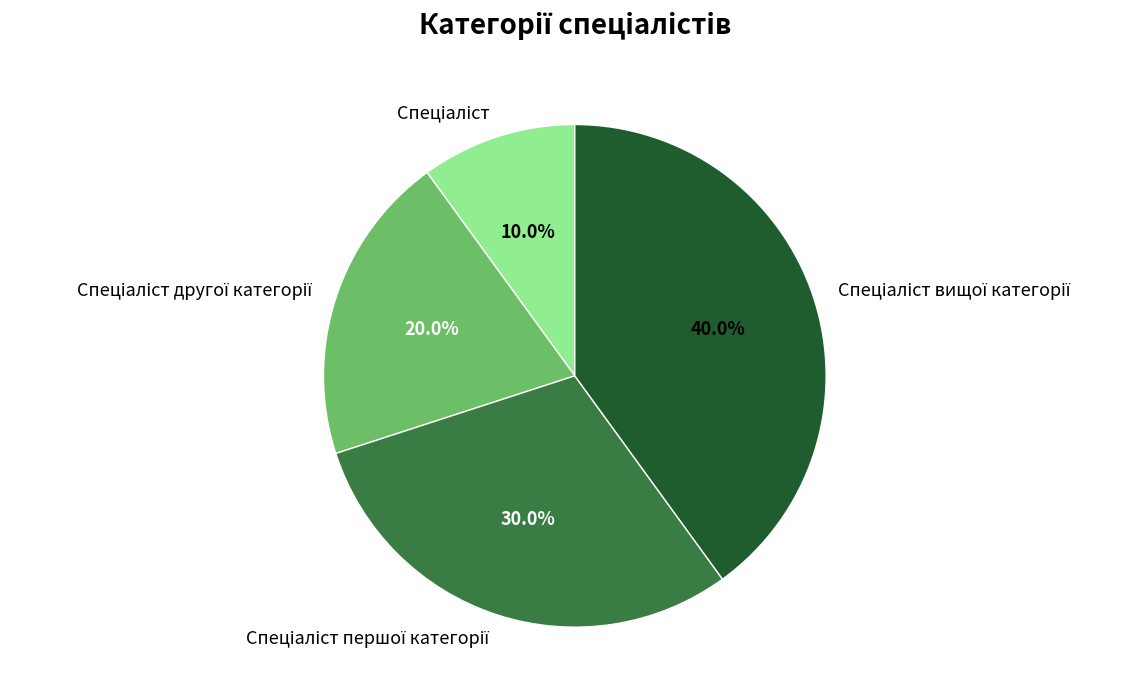

Is there any slice that represents more than half of the pie?

No